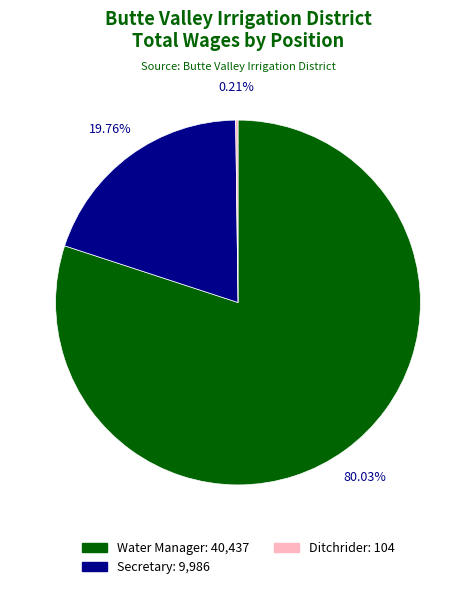

To the nearest percent, what is the difference between the largest and smallest slice percentages?

80%